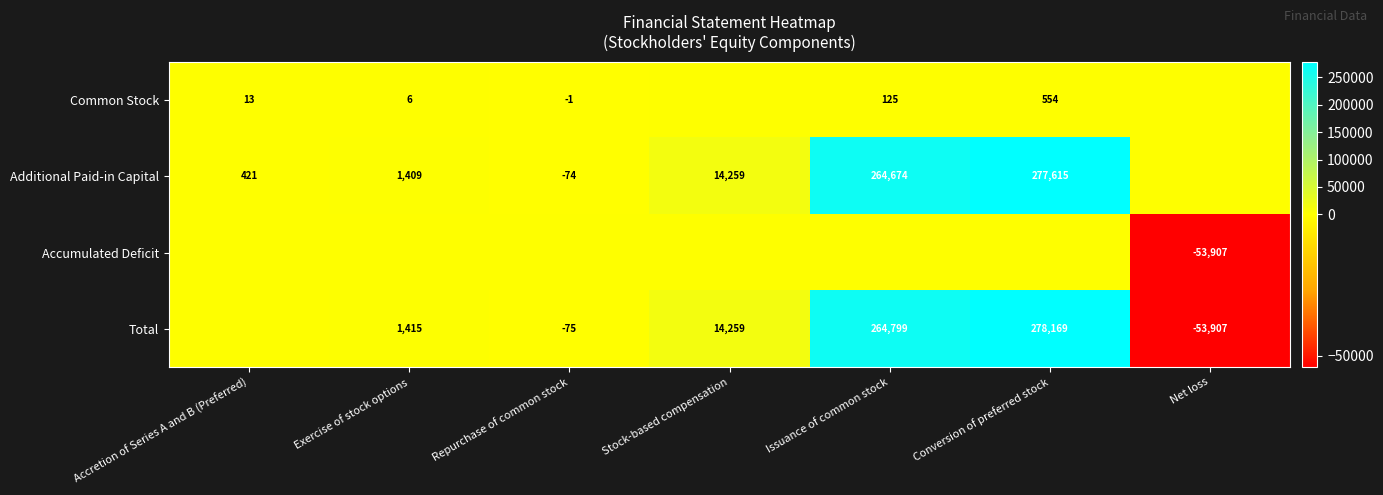

What is the difference between the Additional Paid-in Capital values at Issuance of common stock and Exercise of stock options?

263265